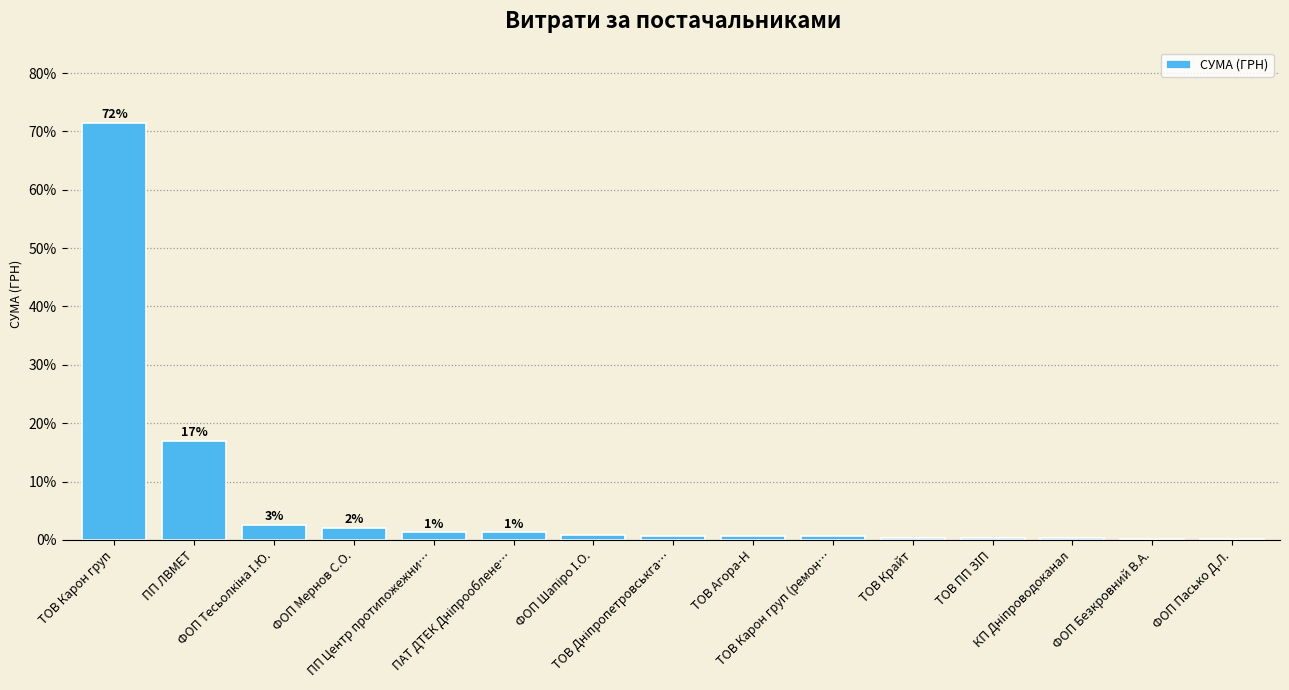

At which label is the value closest to 35?

ПП ЛВМЕТ